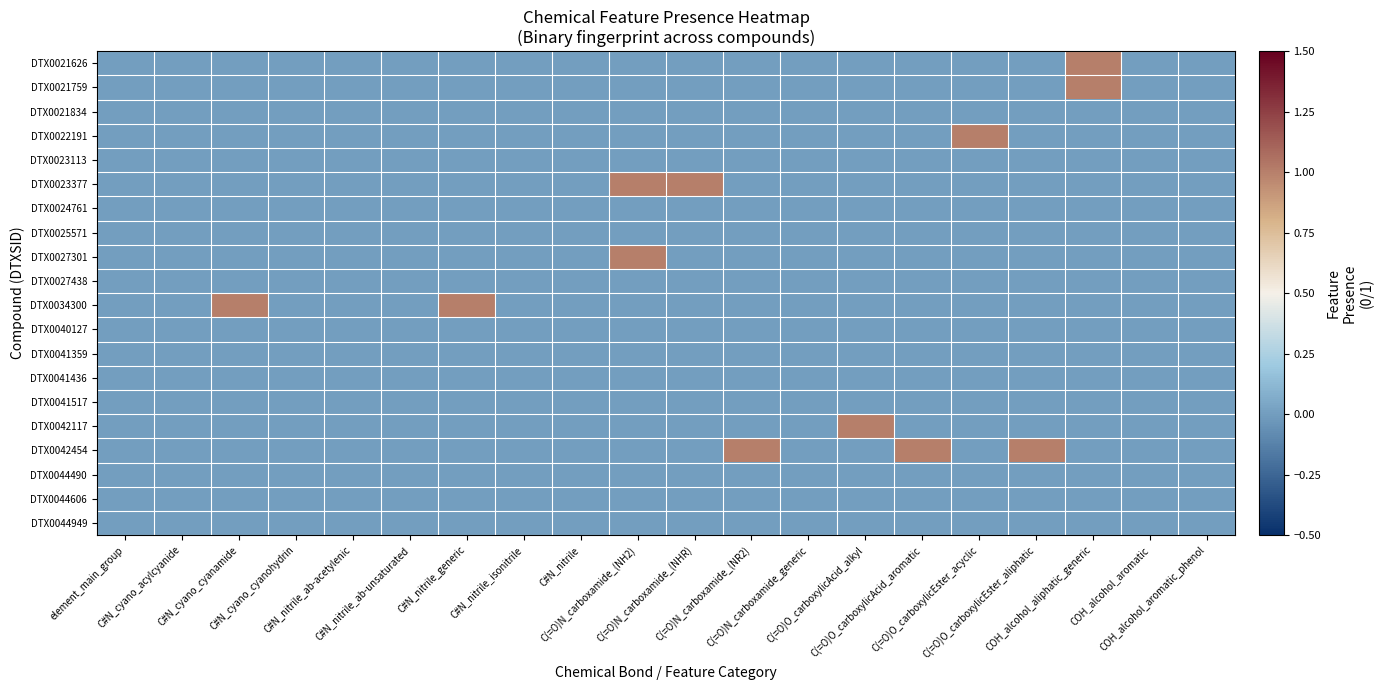

At how many categories does at least one series exceed 0?

10